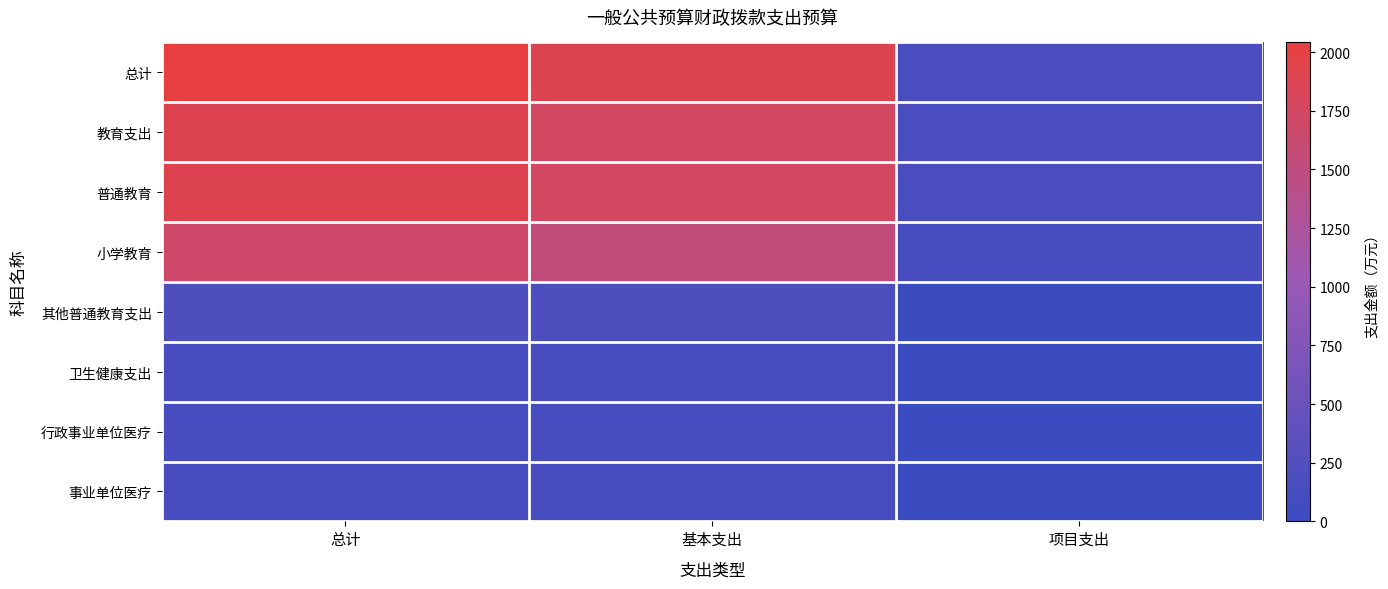

Reading left to right, list all the values displayed in this chart.

总计: 总计=2041.0	基本支出=1885.9	项目支出=155.1
教育支出: 总计=1902.9	基本支出=1747.8	项目支出=155.1
普通教育: 总计=1902.9	基本支出=1747.8	项目支出=155.1
小学教育: 总计=1686.3	基本支出=1545.9	项目支出=140.3
其他普通教育支出: 总计=216.6	基本支出=201.9	项目支出=14.7
卫生健康支出: 总计=138.1	基本支出=138.1	项目支出=0.0
行政事业单位医疗: 总计=138.1	基本支出=138.1	项目支出=0.0
事业单位医疗: 总计=138.1	基本支出=138.1	项目支出=0.0